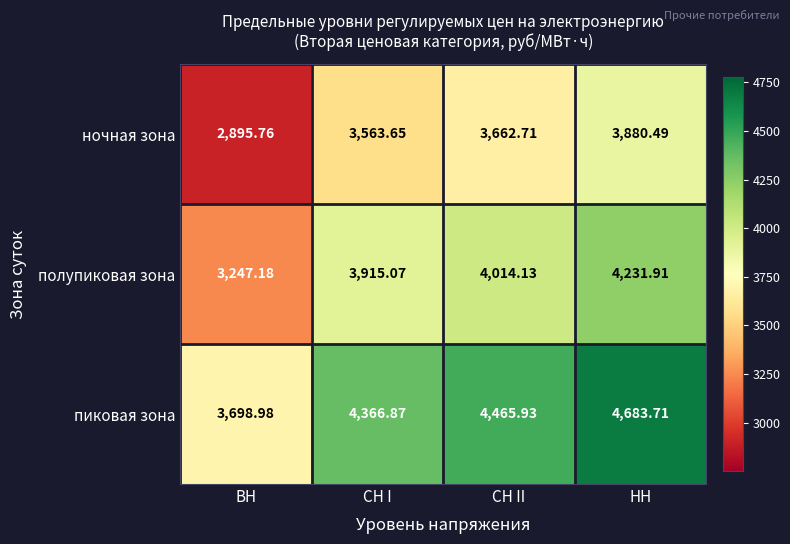

What is the maximum value shown in the chart?

4683.7